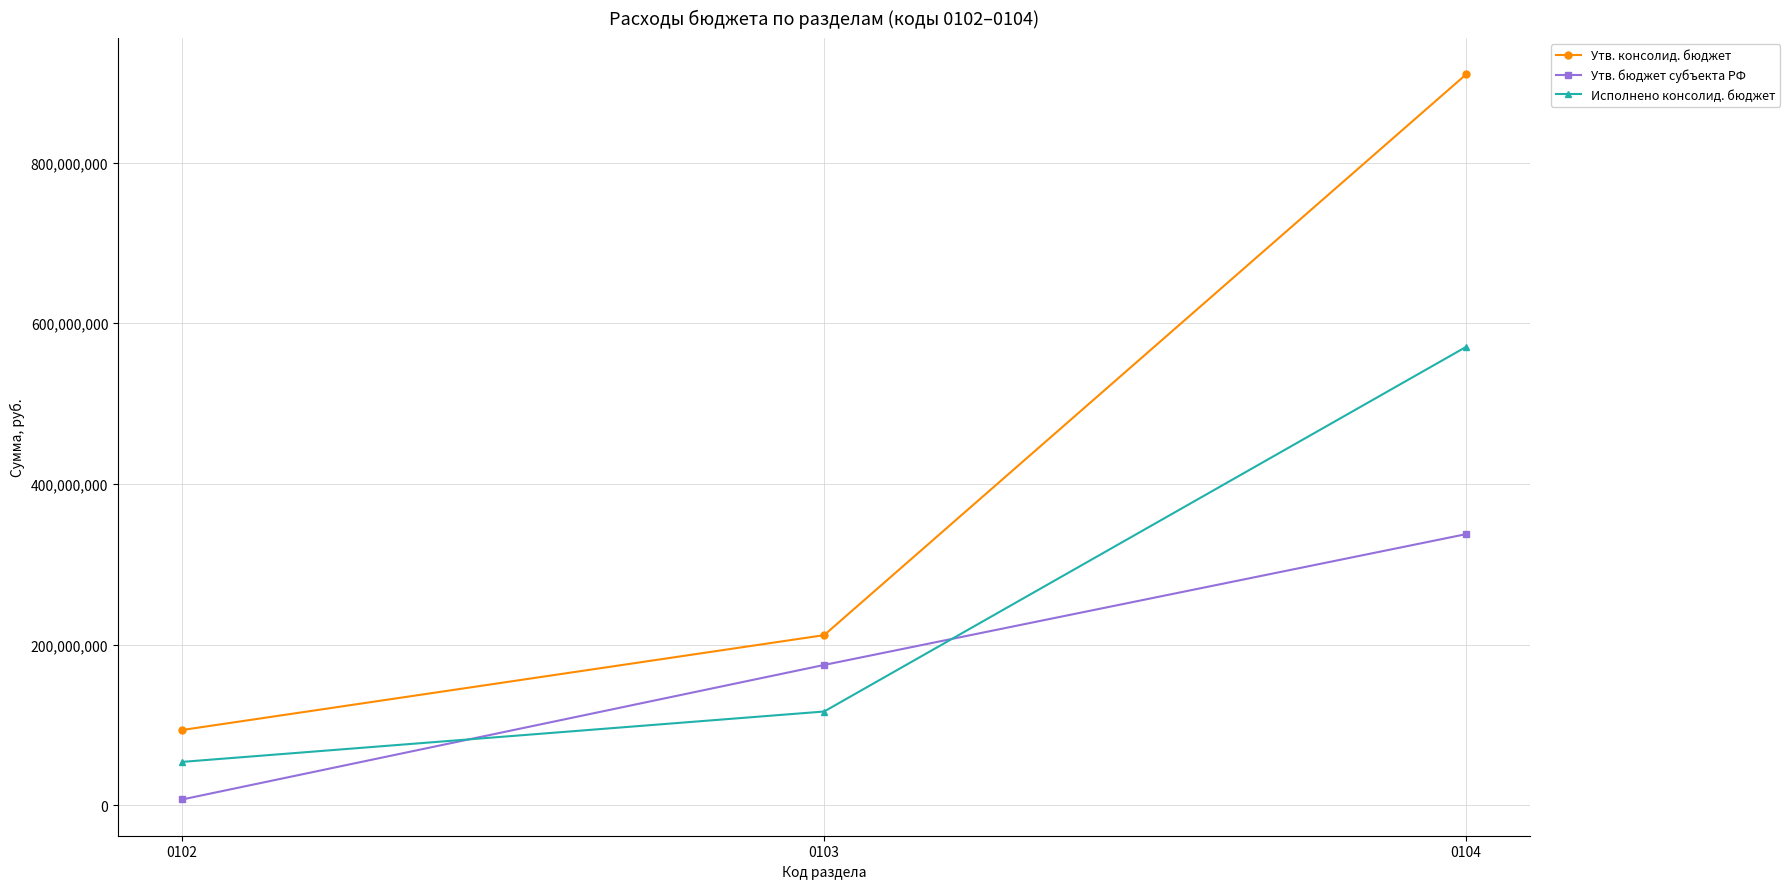

What is the maximum value shown in the chart?

909763200.0